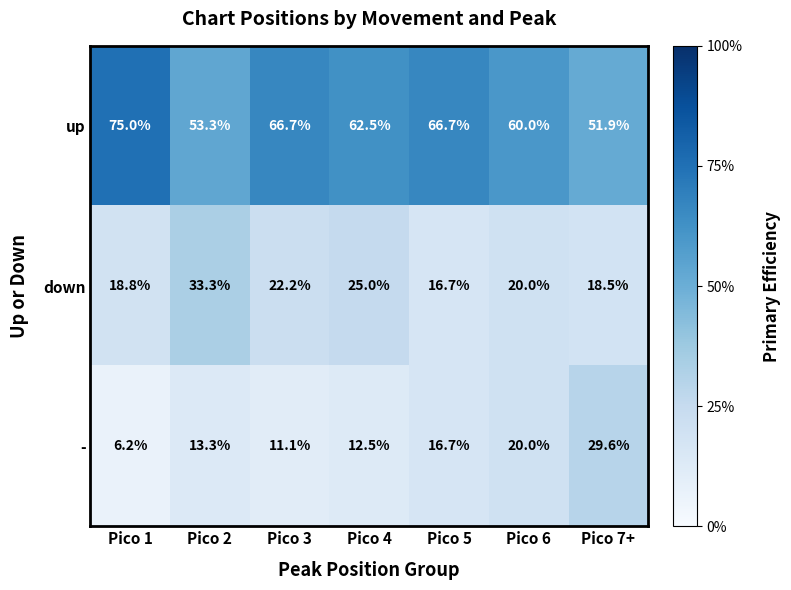

What is the difference between the down values at Pico 1 and Pico 6?

1.2